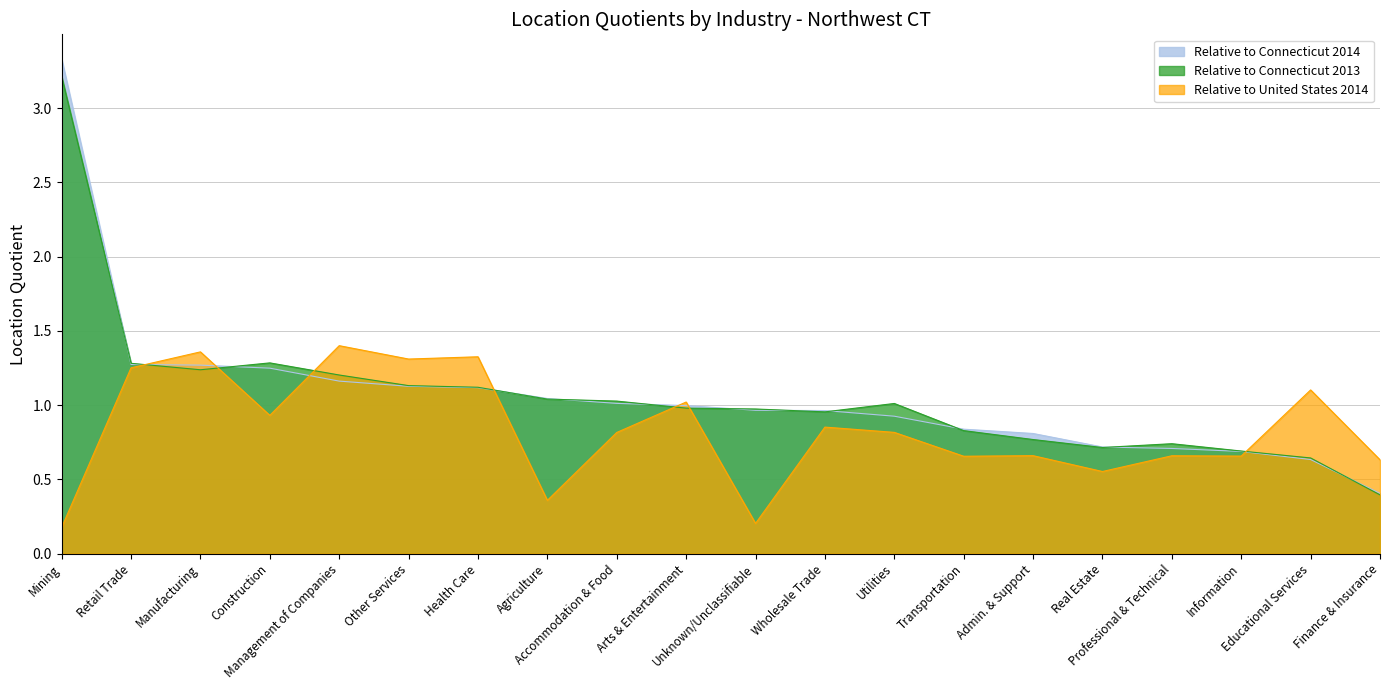

Reading right to left, extract all data points from this chart.

Relative to Connecticut 2014: Finance & Insurance=0.4	Educational Services=0.6	Information=0.7	Professional & Technical=0.7	Real Estate=0.7	Admin. & Support=0.8	Transportation=0.8	Utilities=0.9	Wholesale Trade=1.0	Unknown/Unclassifiable=1.0	Arts & Entertainment=1.0	Accommodation & Food=1.0	Agriculture=1.0	Health Care=1.1	Other Services=1.1	Management of Companies=1.2	Construction=1.2	Manufacturing=1.3	Retail Trade=1.3	Mining=3.3
Relative to Connecticut 2013: Finance & Insurance=0.4	Educational Services=0.6	Information=0.7	Professional & Technical=0.7	Real Estate=0.7	Admin. & Support=0.8	Transportation=0.8	Utilities=1.0	Wholesale Trade=1.0	Unknown/Unclassifiable=1.0	Arts & Entertainment=1.0	Accommodation & Food=1.0	Agriculture=1.0	Health Care=1.1	Other Services=1.1	Management of Companies=1.2	Construction=1.3	Manufacturing=1.2	Retail Trade=1.3	Mining=3.2
Relative to United States 2014: Finance & Insurance=0.6	Educational Services=1.1	Information=0.7	Professional & Technical=0.7	Real Estate=0.6	Admin. & Support=0.7	Transportation=0.7	Utilities=0.8	Wholesale Trade=0.9	Unknown/Unclassifiable=0.2	Arts & Entertainment=1.0	Accommodation & Food=0.8	Agriculture=0.4	Health Care=1.3	Other Services=1.3	Management of Companies=1.4	Construction=0.9	Manufacturing=1.4	Retail Trade=1.3	Mining=0.2